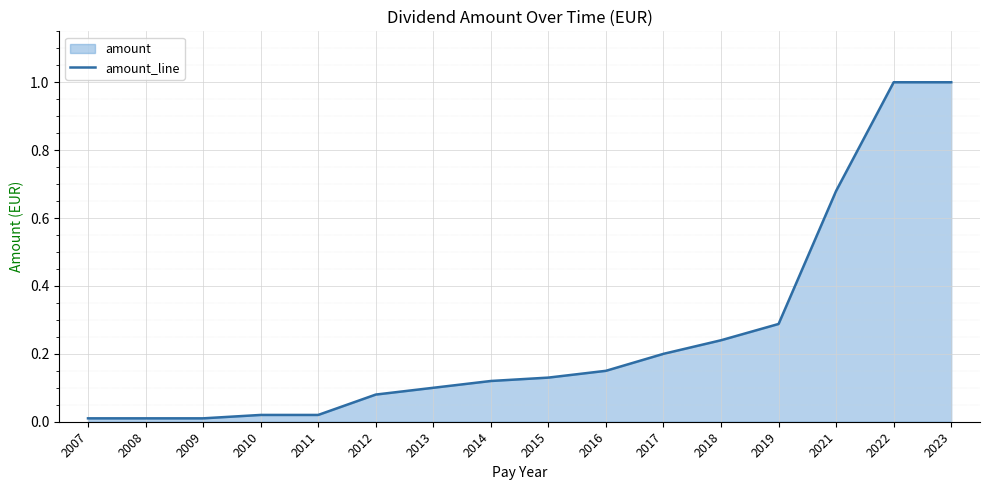

Which label corresponds to the largest value in the chart?

2022